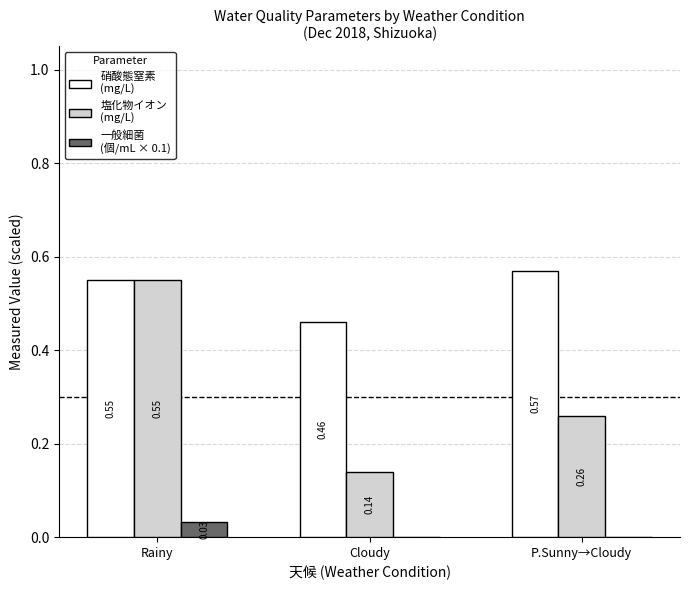

Which category has the highest value across all series?

P.Sunny→Cloudy